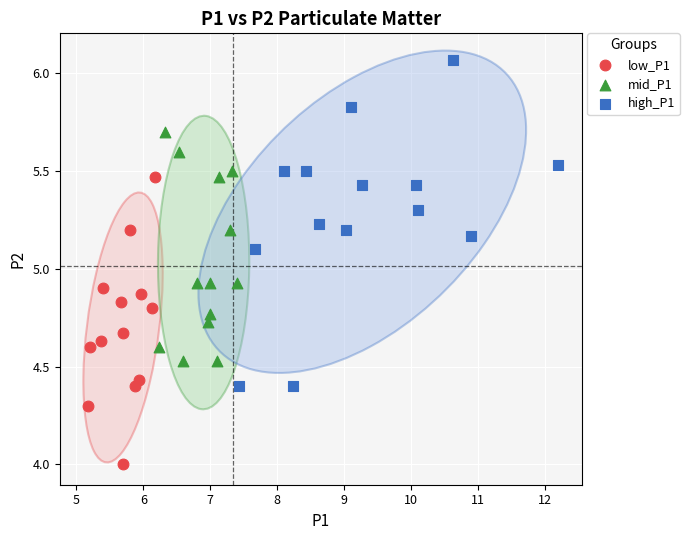

Which series contains the highest Y value?

high_P1